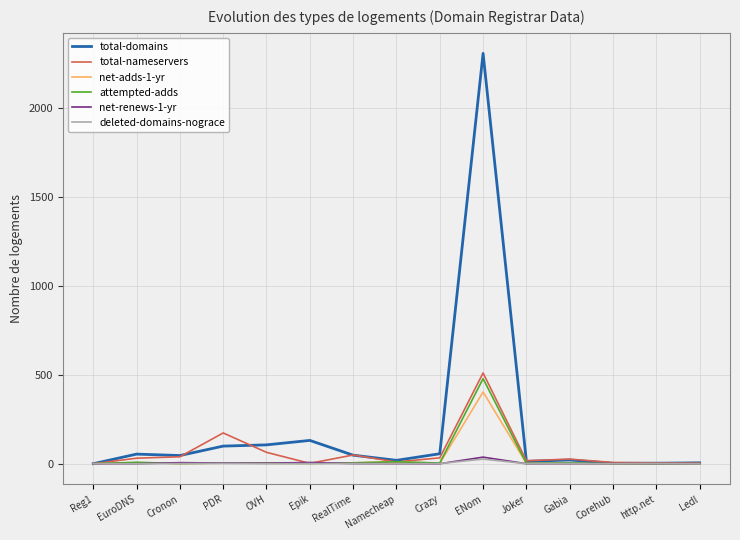

What is the difference between the net-adds-1-yr values at Gabia and EuroDNS?

5